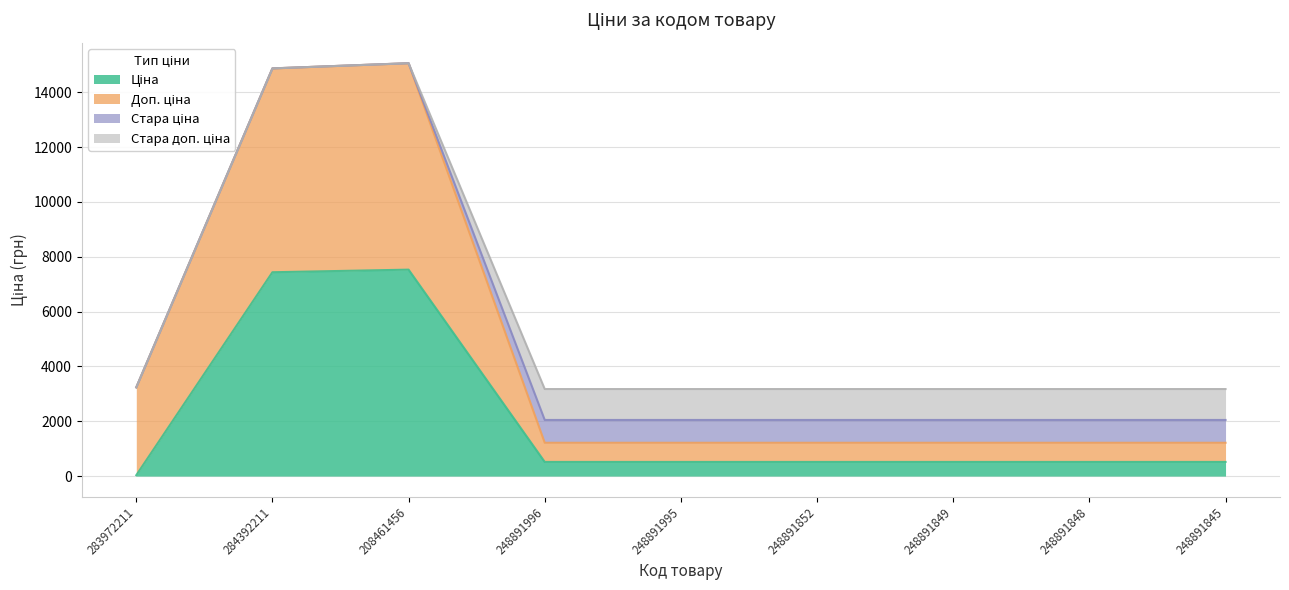

At how many categories does at least one series exceed 14987?

1